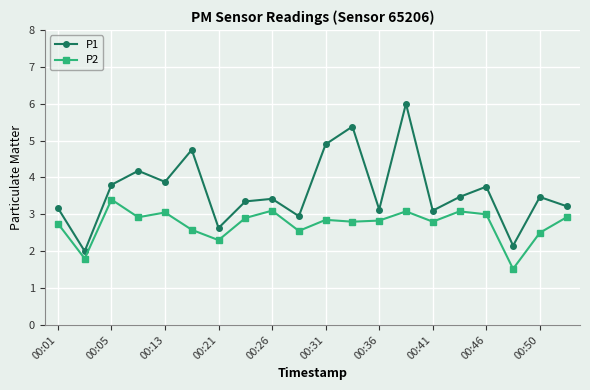

What are all the series names shown in the legend?

P1, P2